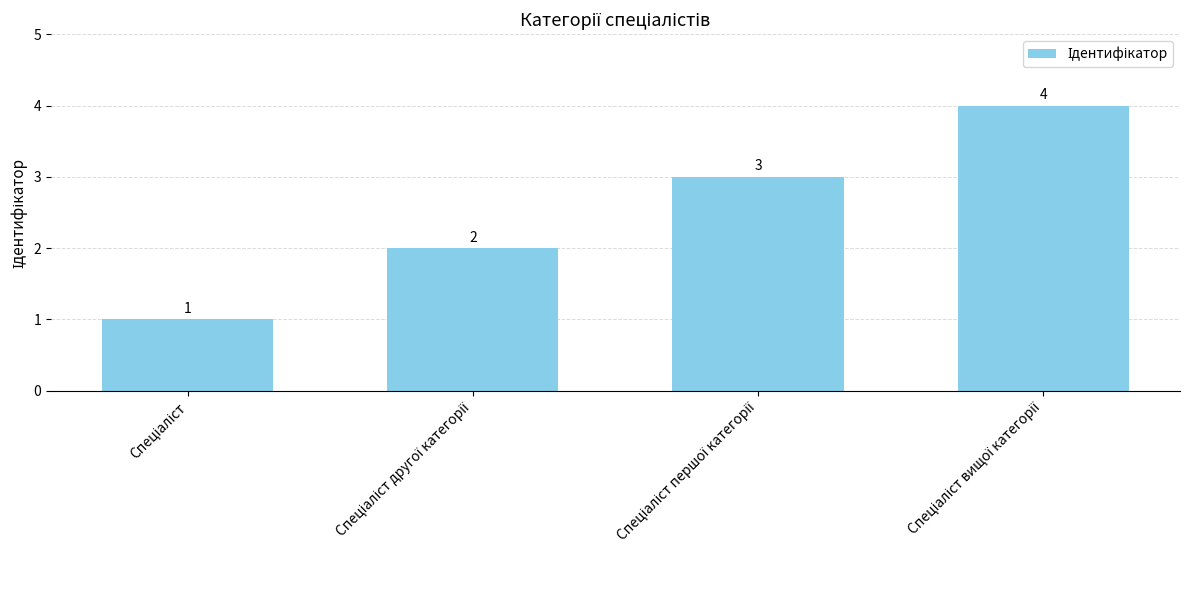

What is the sum of all values?

10